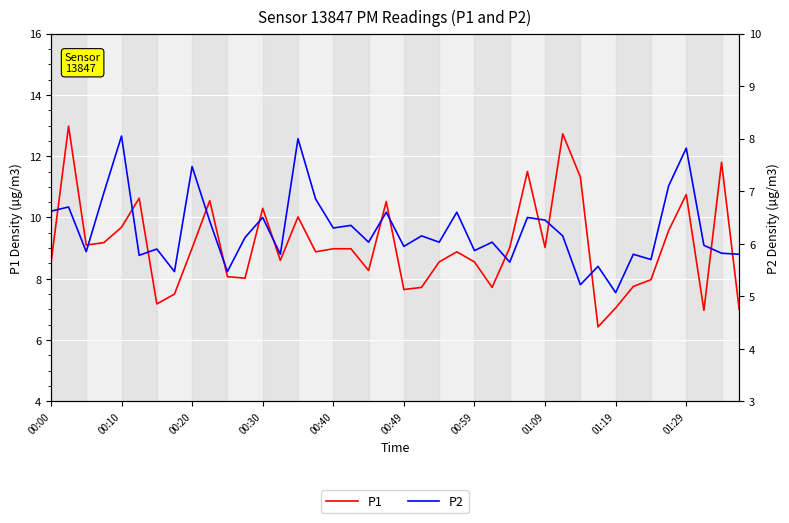

Is the value of P2 at 35 greater than the value of P1 at 32?

Yes